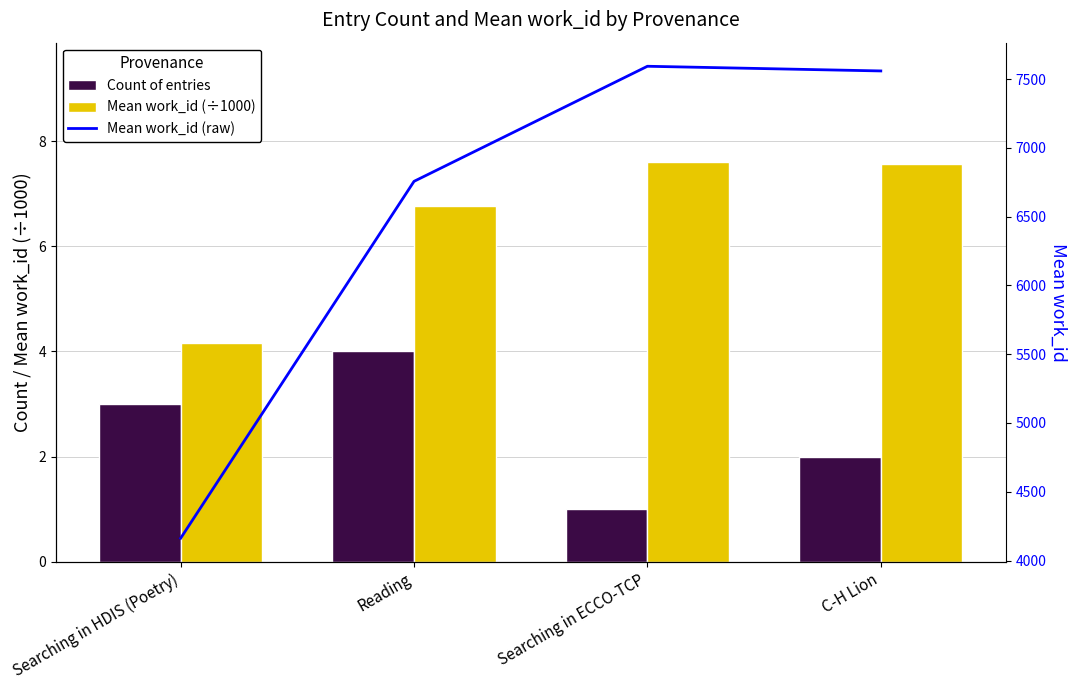

What is the sum of all Mean work_id (÷1000) values?

26.1